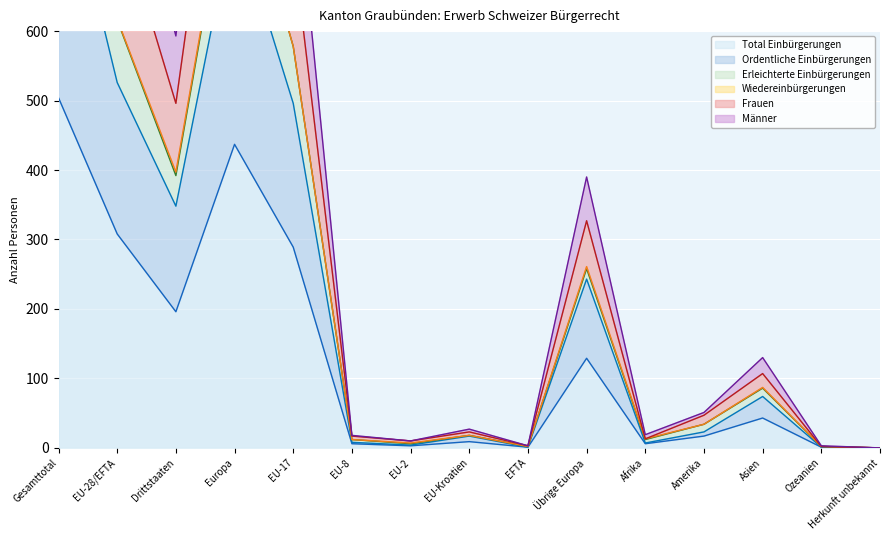

At which category does Männer reach its first local valley?

Drittstaaten